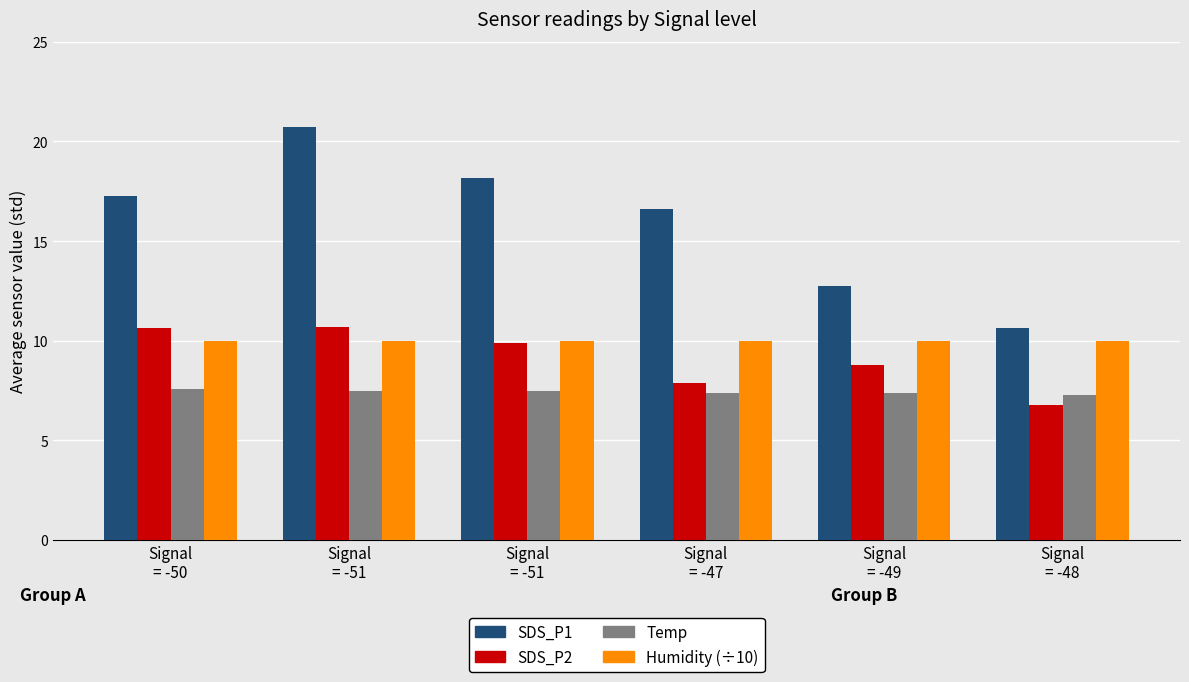

What are all the series names shown in the legend?

SDS_P1, SDS_P2, Temp, Humidity (÷10)